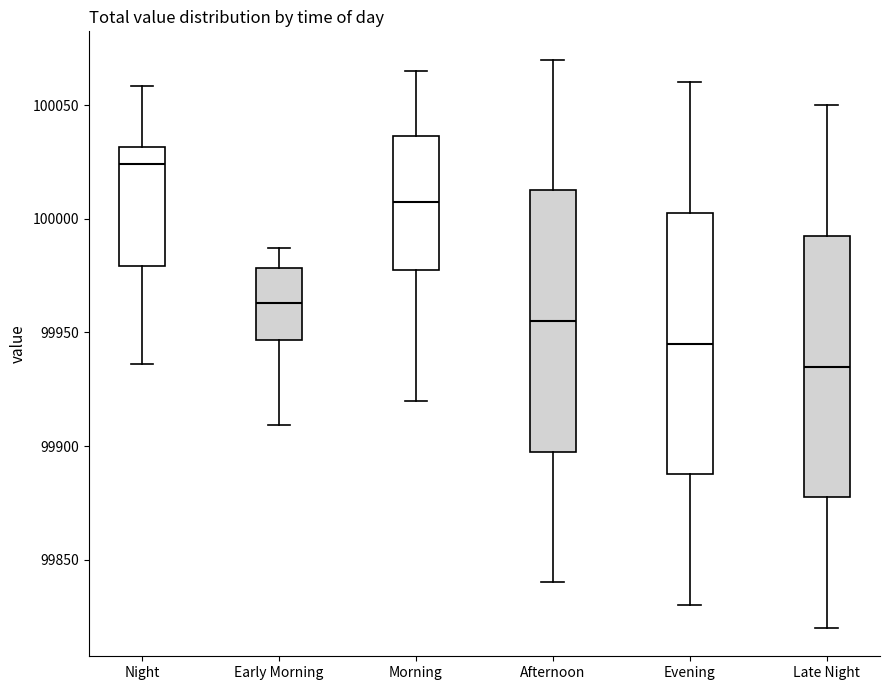

Reading left to right, read every box against the y-axis: the position of its median line, the range the box covers, and the ends of its whiskers. The values are not printed on the chart, so give them approximately, as read against the axis.

Night: median 100025, box 99980 to 100030, whiskers 99935 to 100060
Early Morning: median 99965, box 99945 to 99980, whiskers 99910 to 99985
Morning: median 100010, box 99980 to 100035, whiskers 99920 to 100065
Afternoon: median 99955, box 99900 to 100015, whiskers 99840 to 100070
Evening: median 99945, box 99890 to 100005, whiskers 99830 to 100060
Late Night: median 99935, box 99880 to 99995, whiskers 99820 to 100050